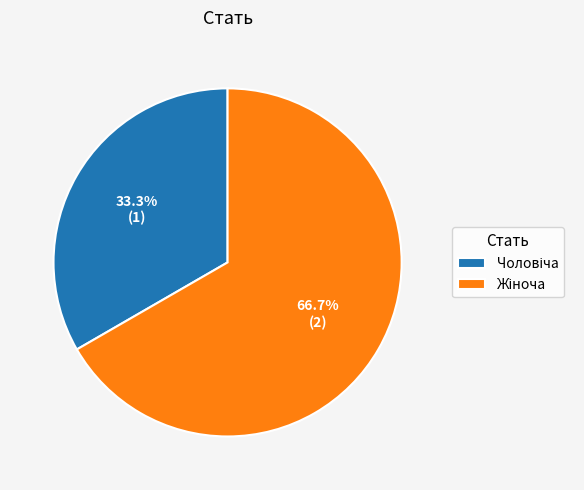

Is there a majority slice in this chart?

Yes